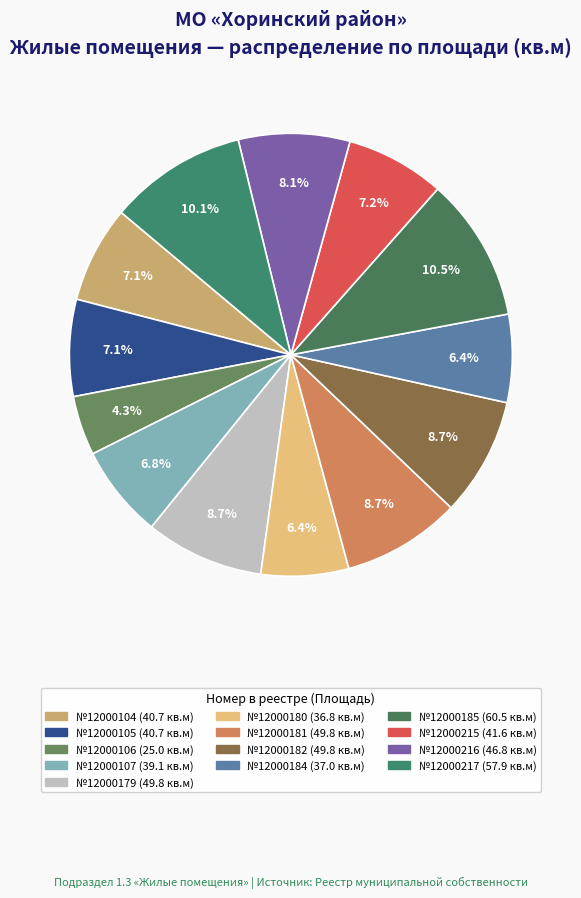

Rank the categories by value from lowest to highest.

Кв. 12000106
25.0 кв.м, Кв. 12000180
36.8 кв.м, Кв. 12000184
37.0 кв.м, Кв. 12000107
39.1 кв.м, Кв. 12000104
40.7 кв.м, Кв. 12000105
40.7 кв.м, Кв. 12000215
41.6 кв.м, Кв. 12000216
46.8 кв.м, Кв. 12000179
49.8 кв.м, Кв. 12000181
49.8 кв.м, Кв. 12000182
49.8 кв.м, Кв. 12000217
57.9 кв.м, Кв. 12000185
60.5 кв.м